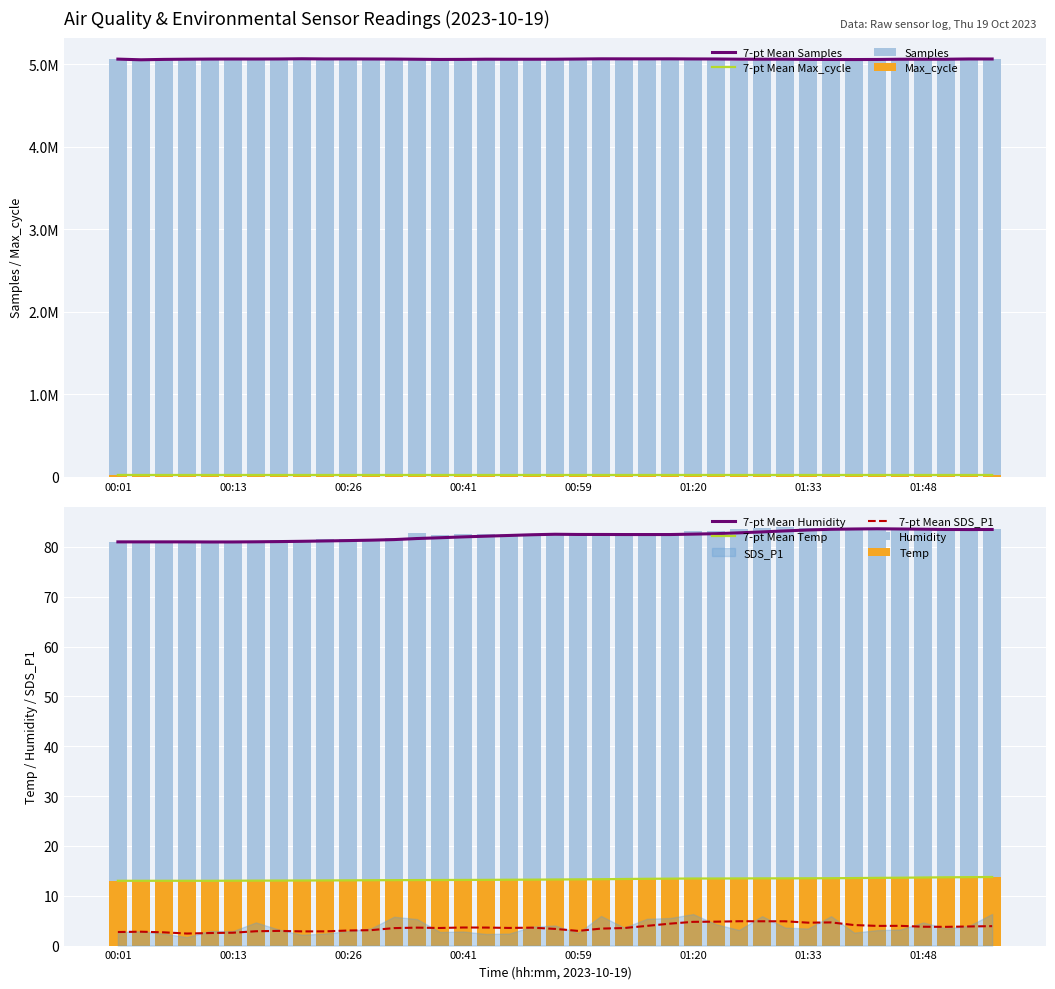

What is the label of the 38th bar from the right?

00:03